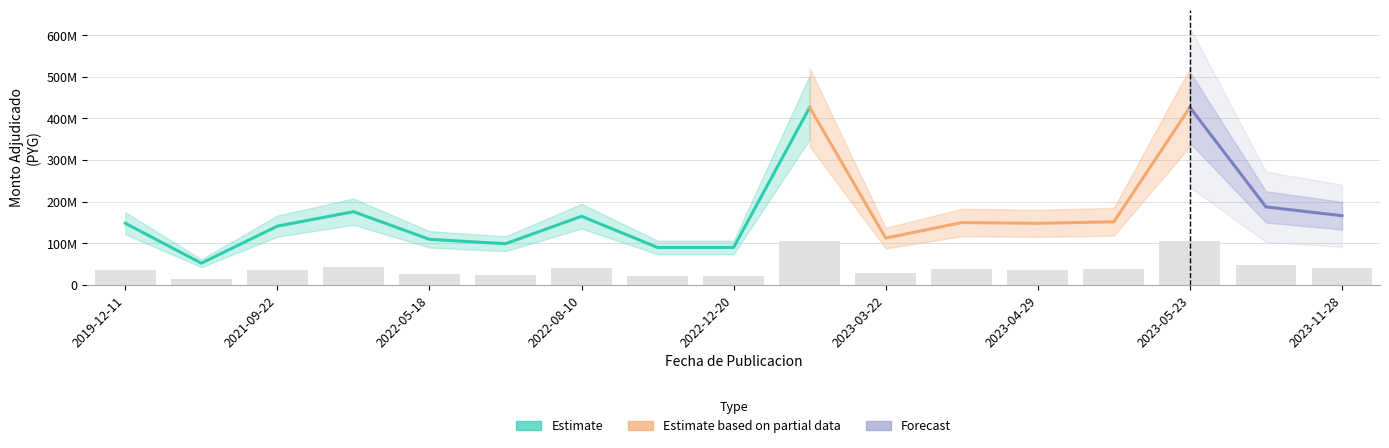

Are the bars grouped side by side (vs. stacked)?

No